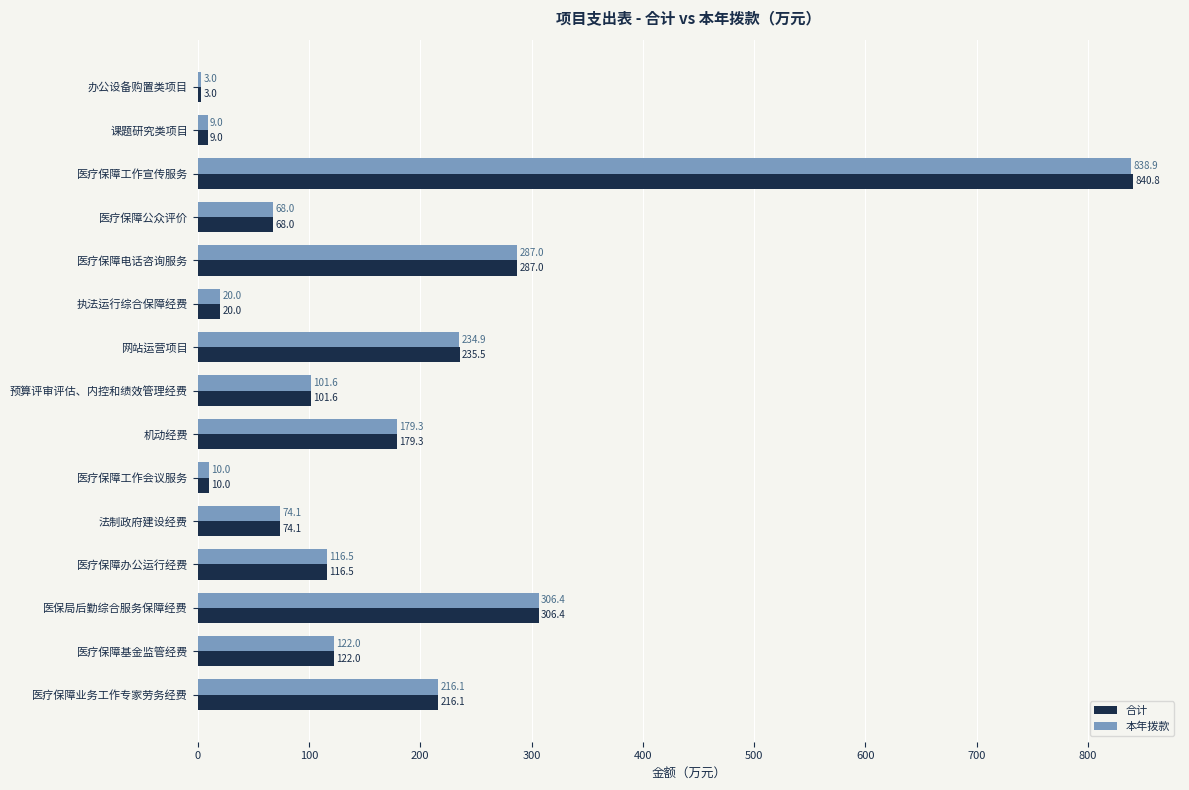

List the series in order of their peak value, highest first.

合计, 本年拨款